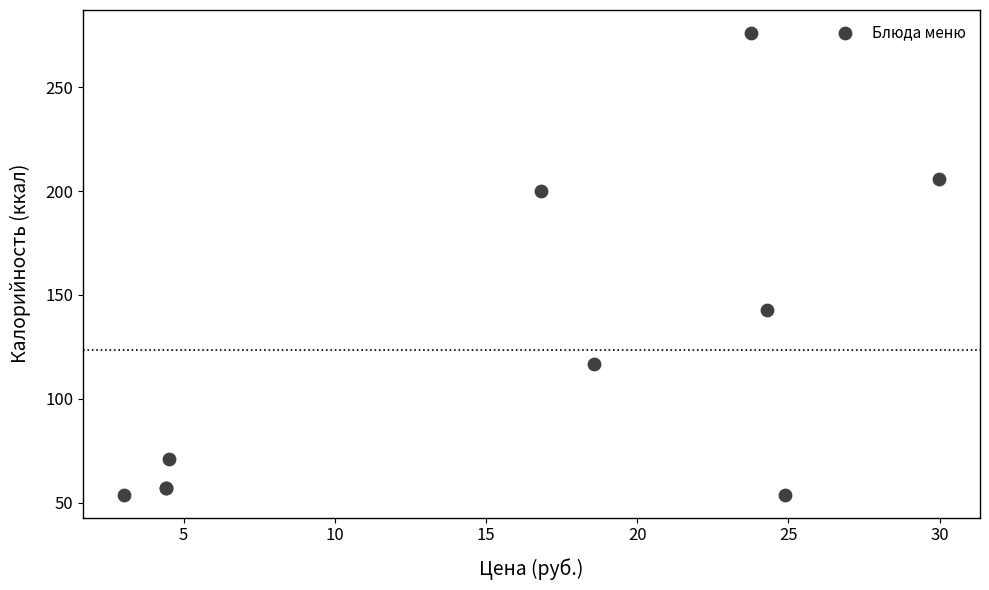

What Y value in the scatter plot is closest to 165?

143